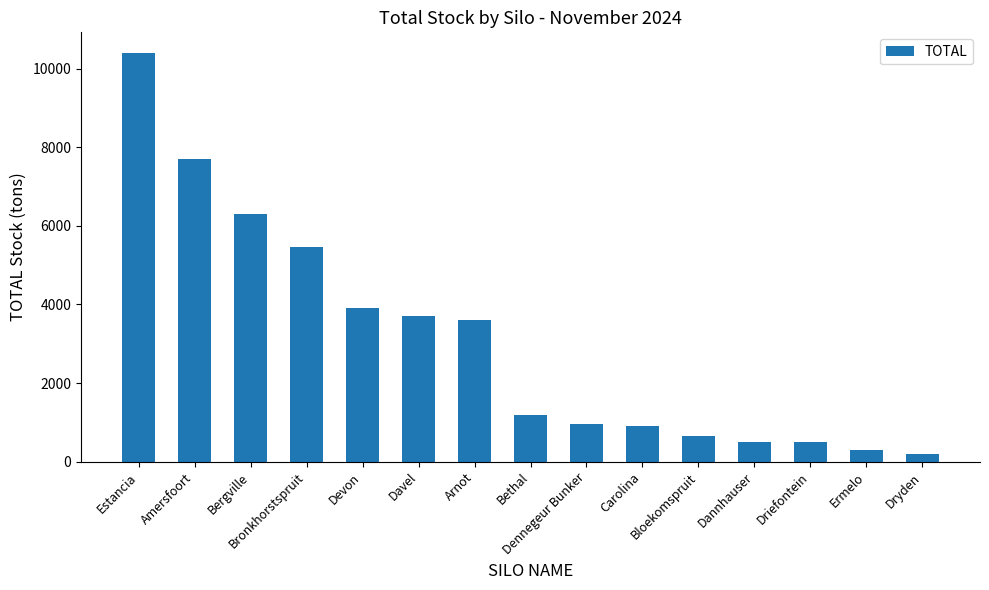

Reading left to right, what are all the values shown in this chart?

10400	7700	6300	5450	3900	3700	3600	1200	950	900	650	500	500	300	200